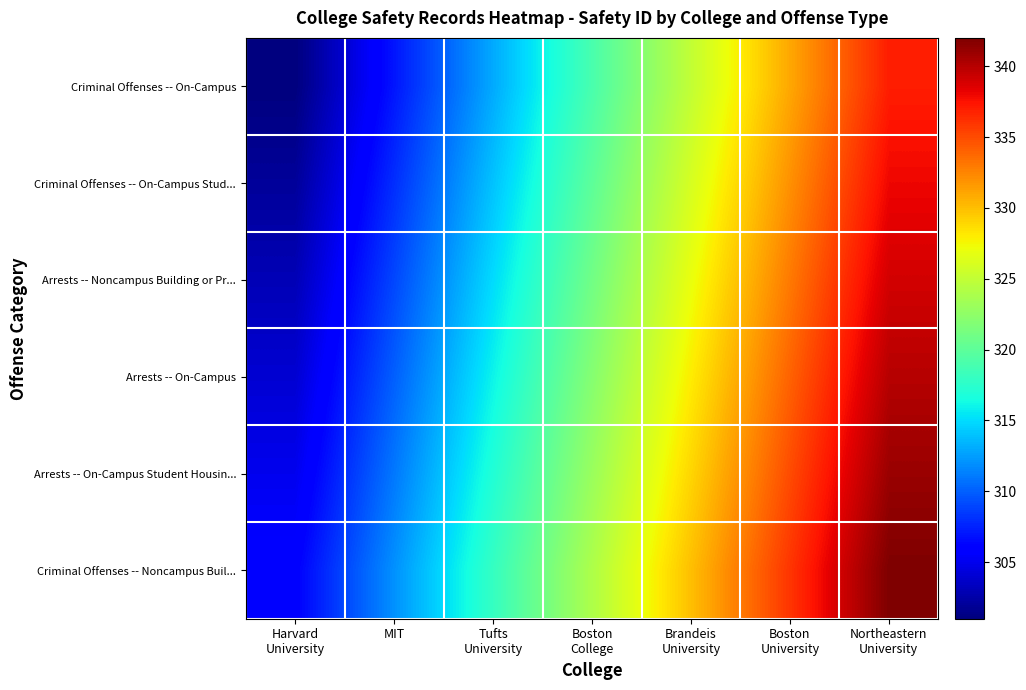

At which category is the sum across all series the highest?

Northeastern
University